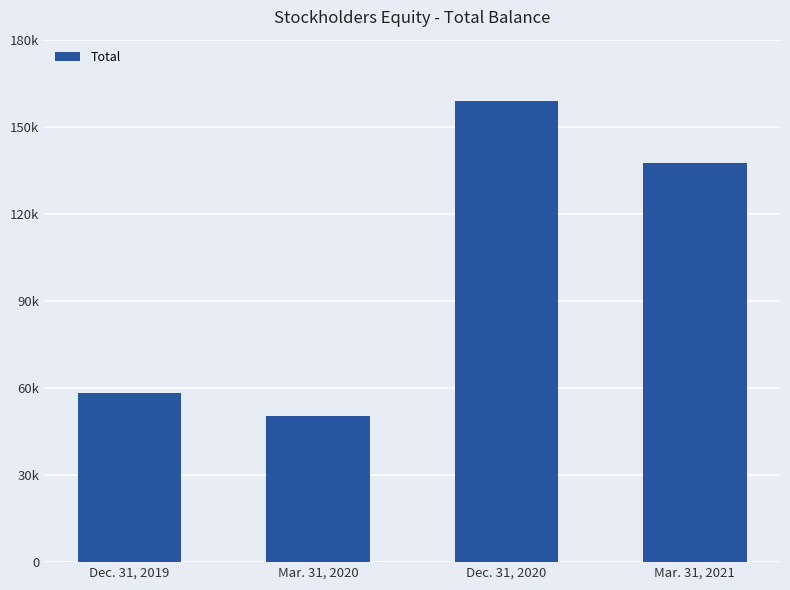

At which label does the data first exceed 137446?

Dec. 31, 2020